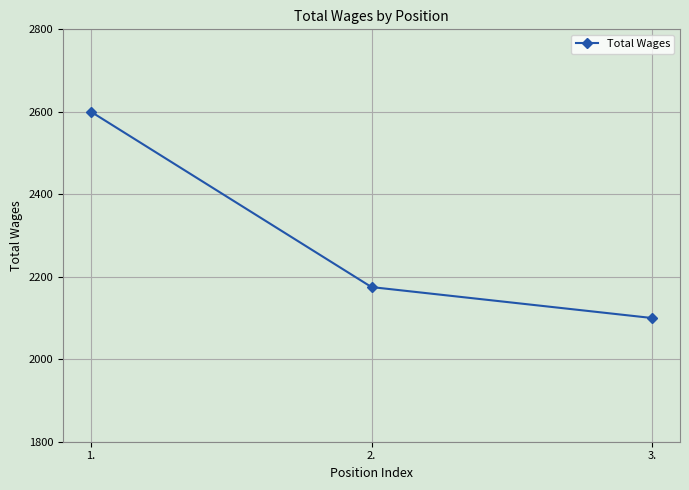

What position from the left is 1.?

1